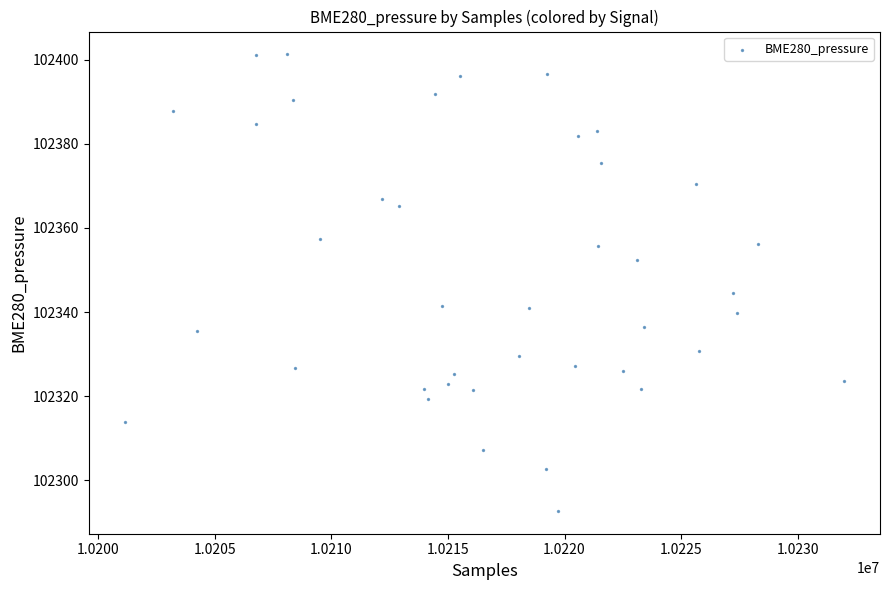

What Y value in the scatter plot is closest to 102346?

102344.4